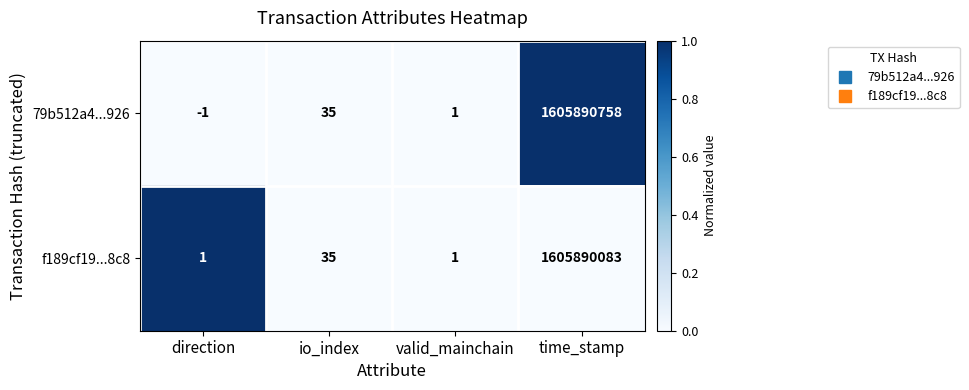

What is the sum of all f189cf19...8c8 values?

1605890120